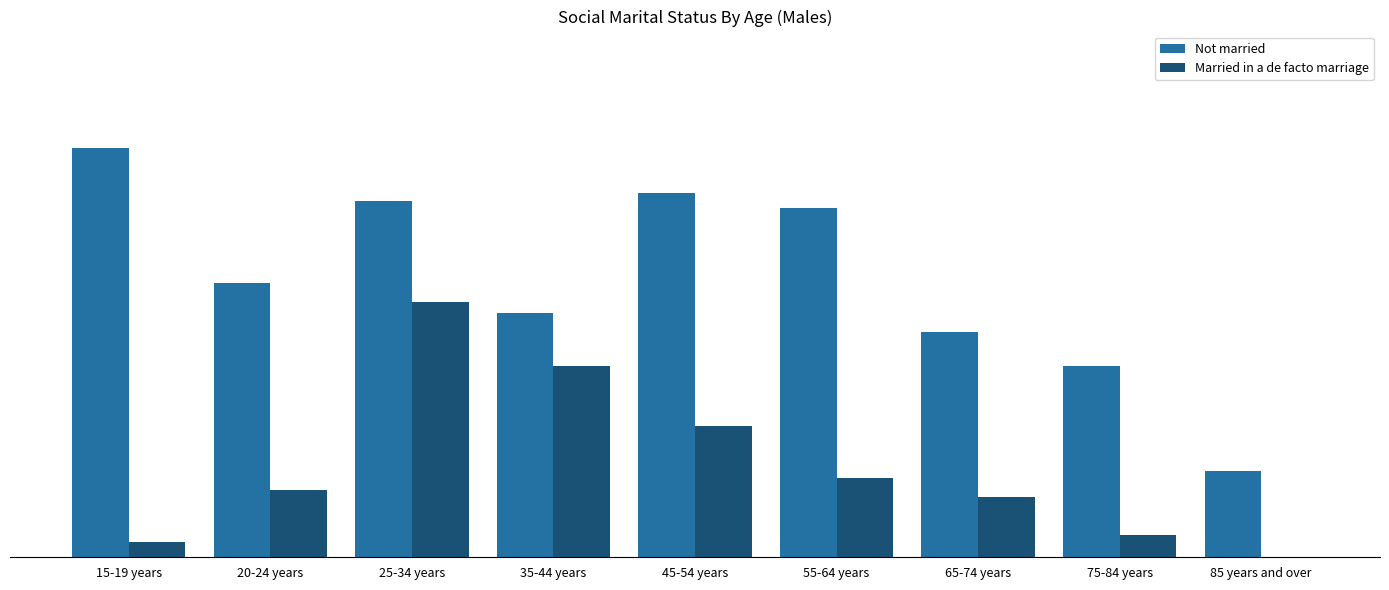

What is the value of the Not married bar at the 6th from the left?

93